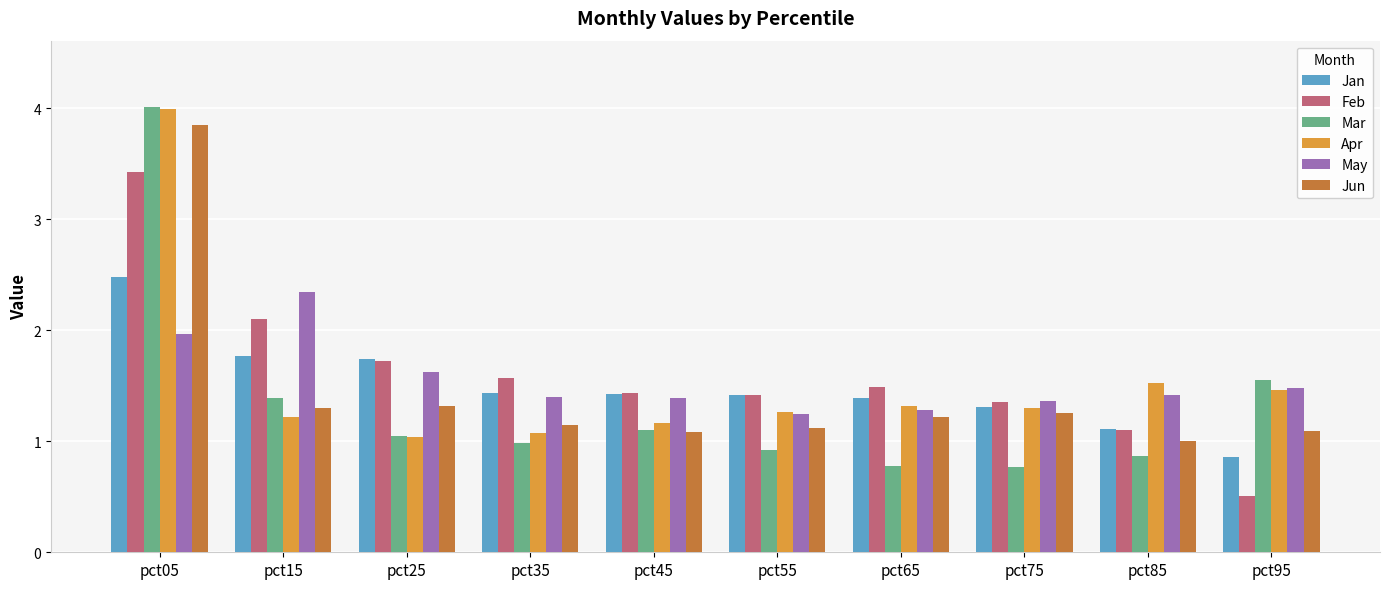

What is the difference between the maximum and minimum values in the Feb series?

2.9